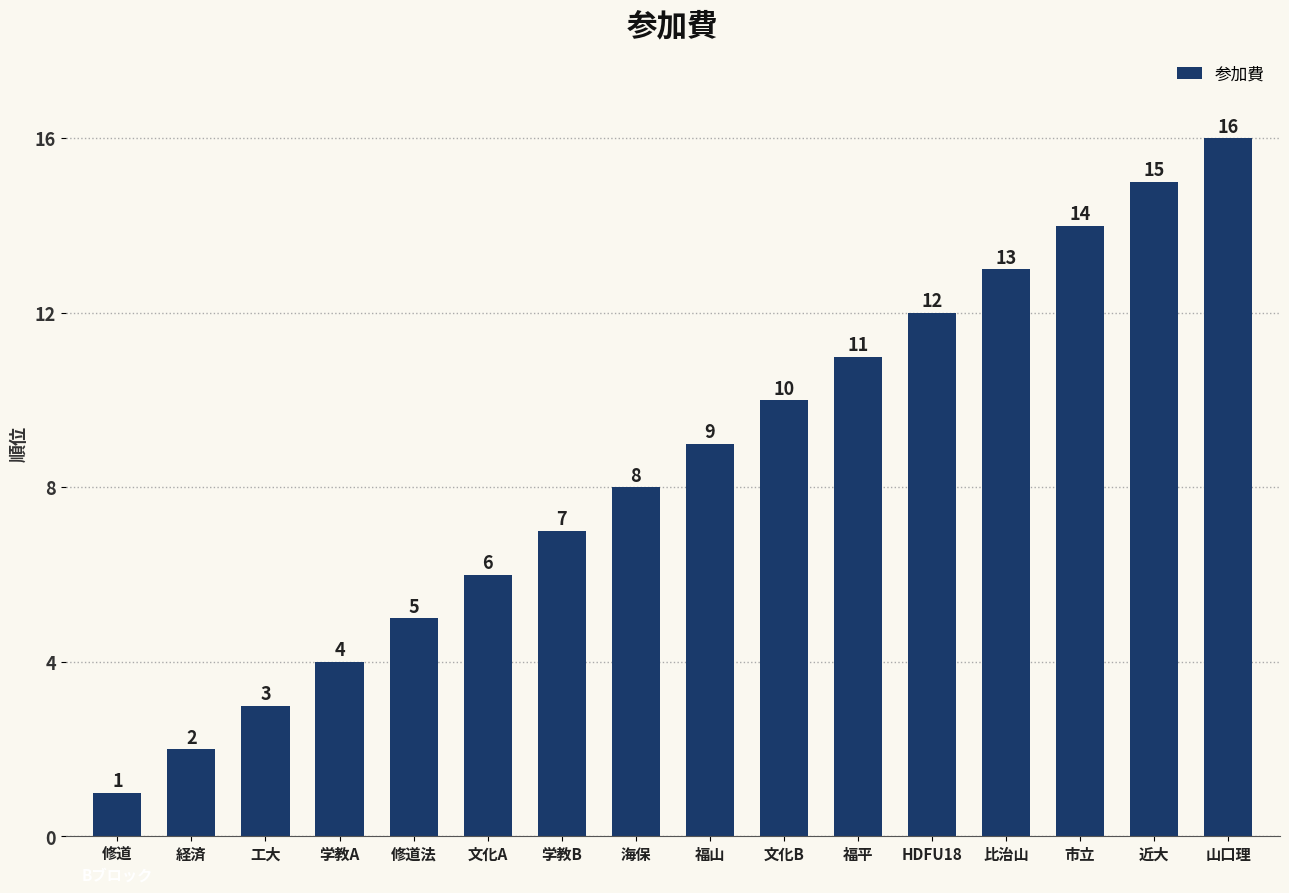

Reading left to right, transcribe all the data shown in this chart.

修道=1	経済=2	工大=3	学教A=4	修道法=5	文化A=6	学教B=7	海保=8	福山=9	文化B=10	福平=11	HDFU18=12	比治山=13	市立=14	近大=15	山口理=16